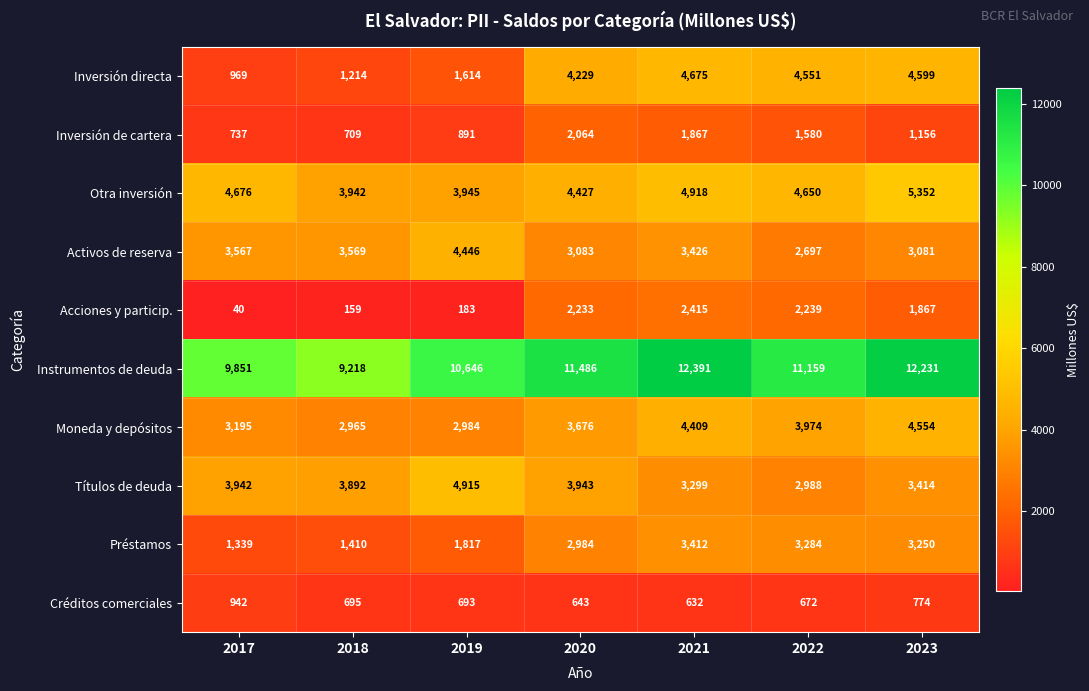

Where does the Instrumentos de deuda series first go above 11159?

2020